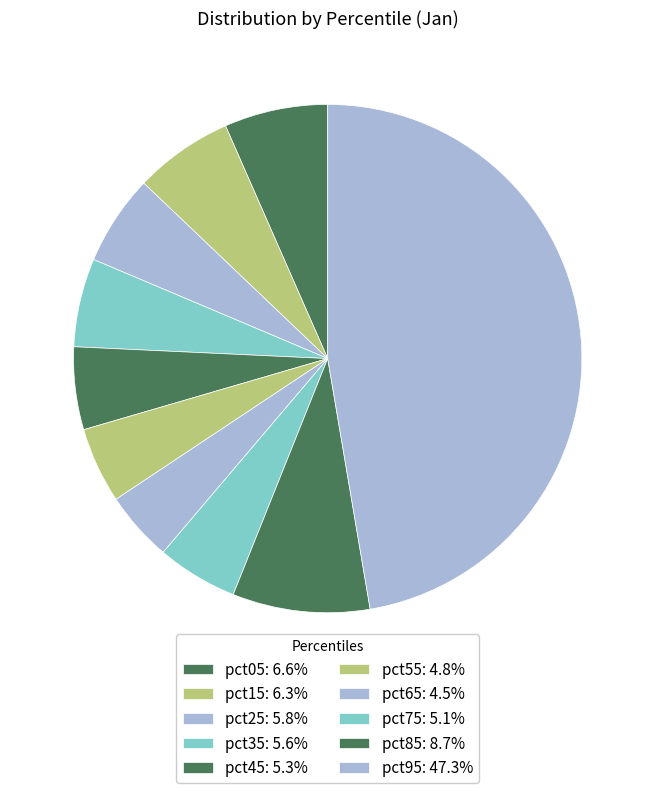

Is it true that pct95 is 36% of the pie?

False